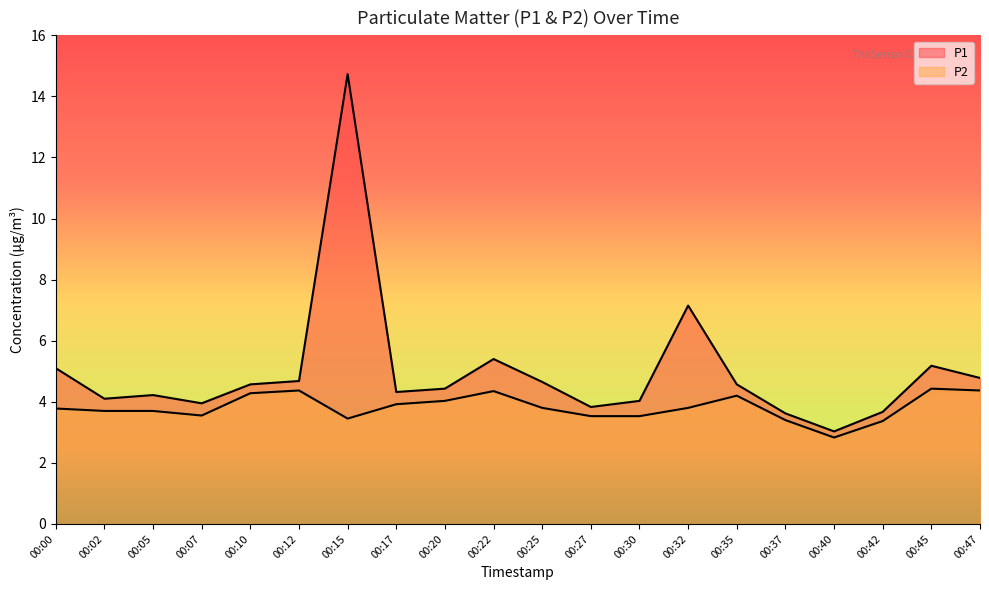

At which label does P2 first exceed 3?

00:00